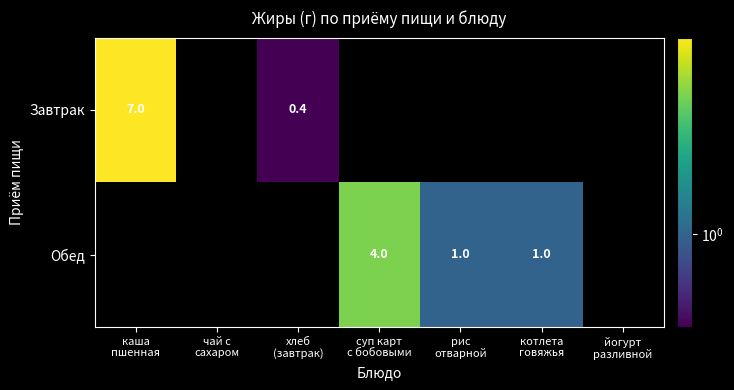

Is it true that Обед equals -2.1 at йогурт разливной?

False